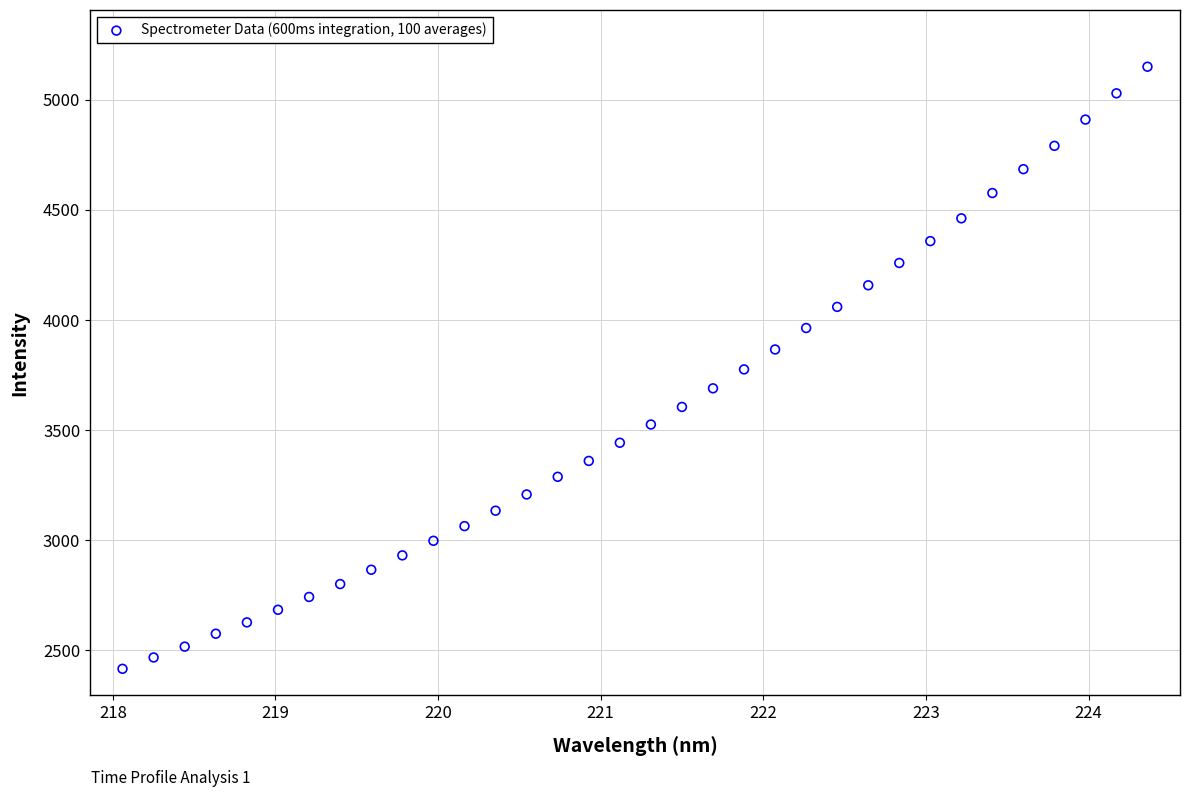

What is the range of Y values (max minus min)?

2733.1